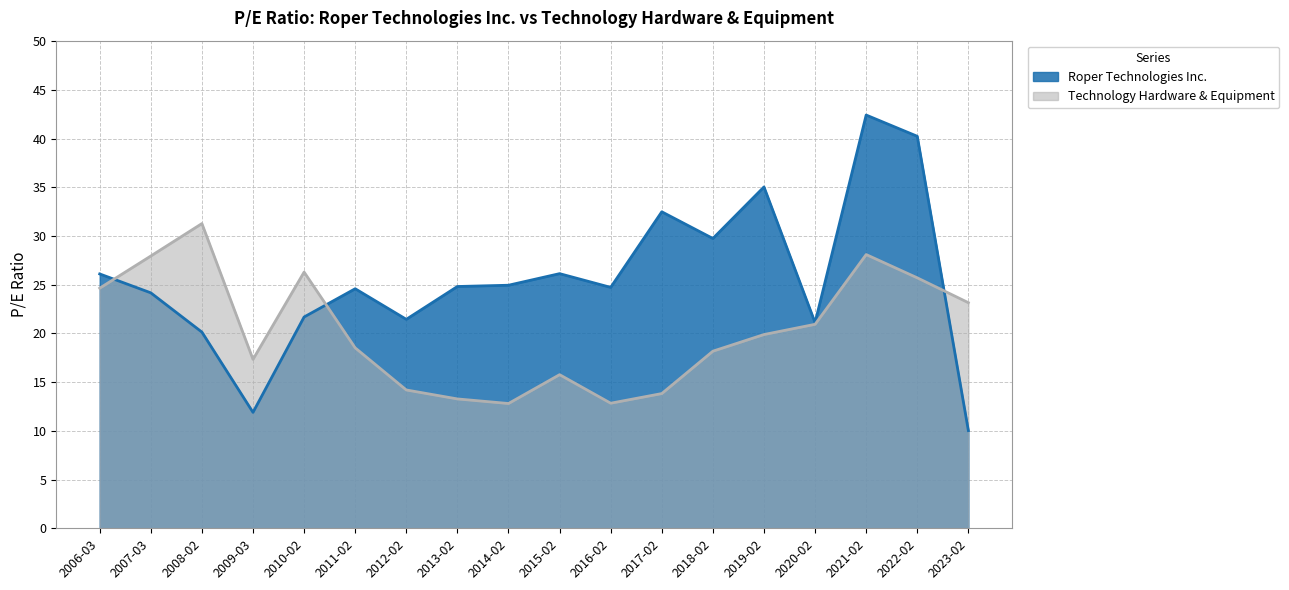

Which series changed the most between 2008-02 and 2009-03?

Technology Hardware & Equipment